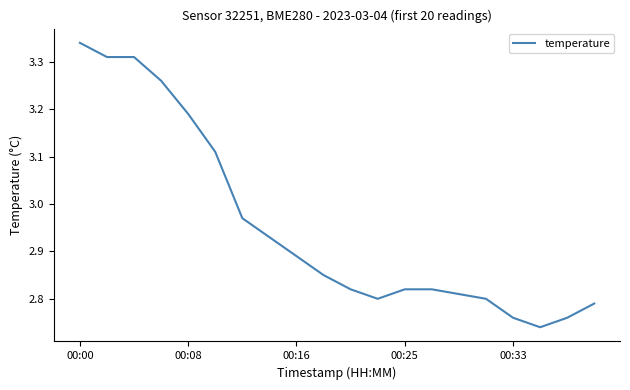

Where is the data nearest to the value 3?

6